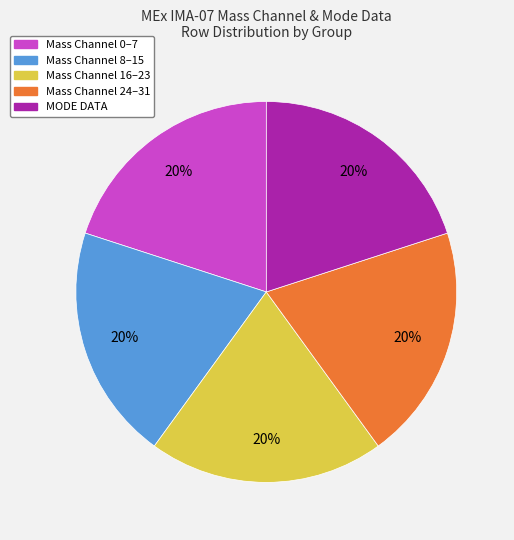

Is there a majority slice in this chart?

No